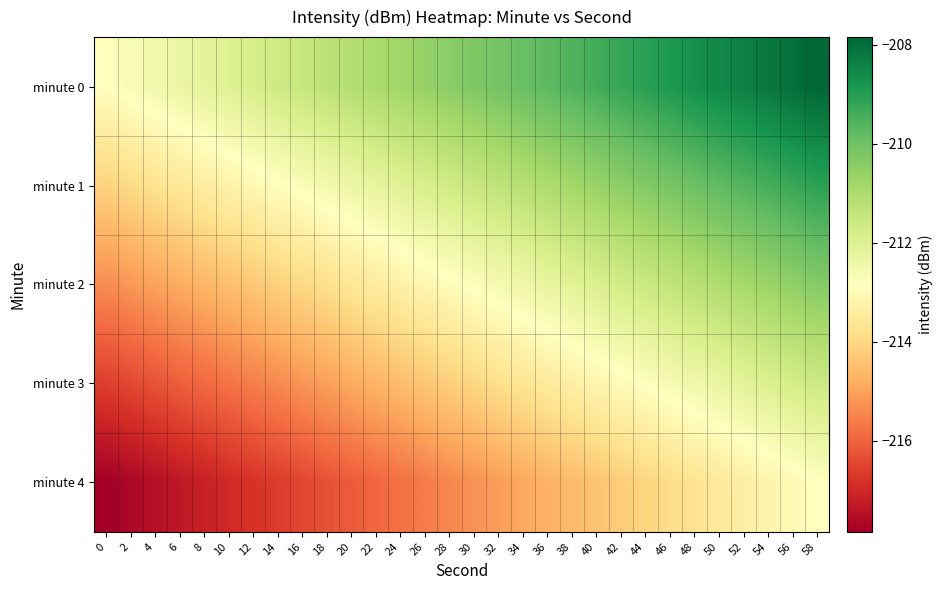

What is the total value across all series at 42?

-1058.6